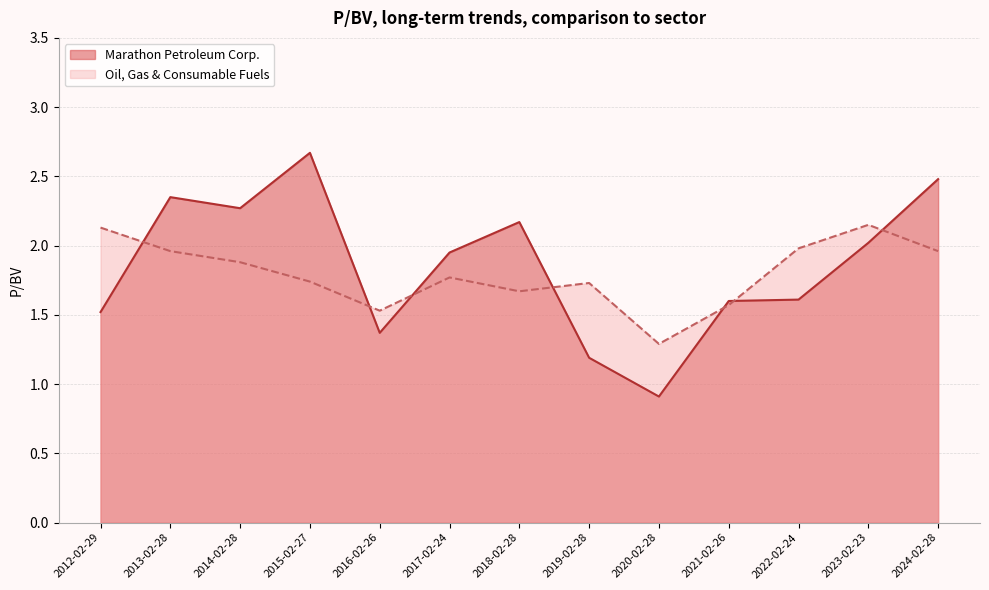

Where do Marathon Petroleum Corp. and Oil, Gas & Consumable Fuels first cross each other?

2012-02-29 and 2013-02-28